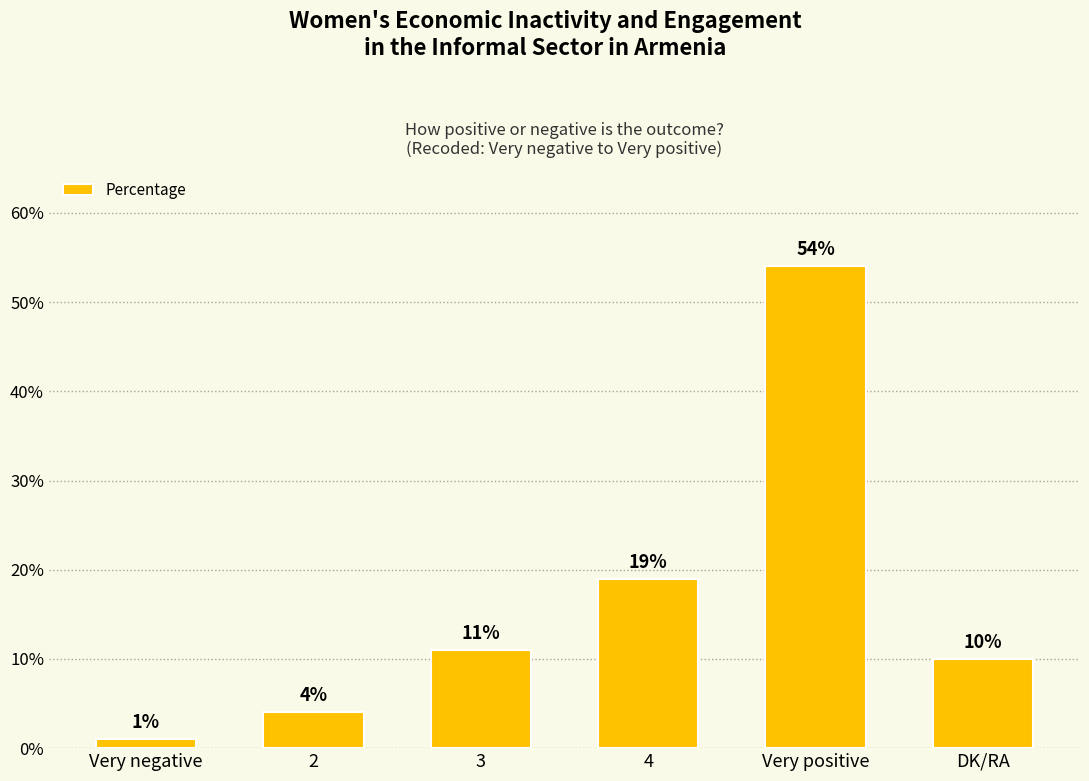

True or false: the data shows 4 at DK/RA.

False